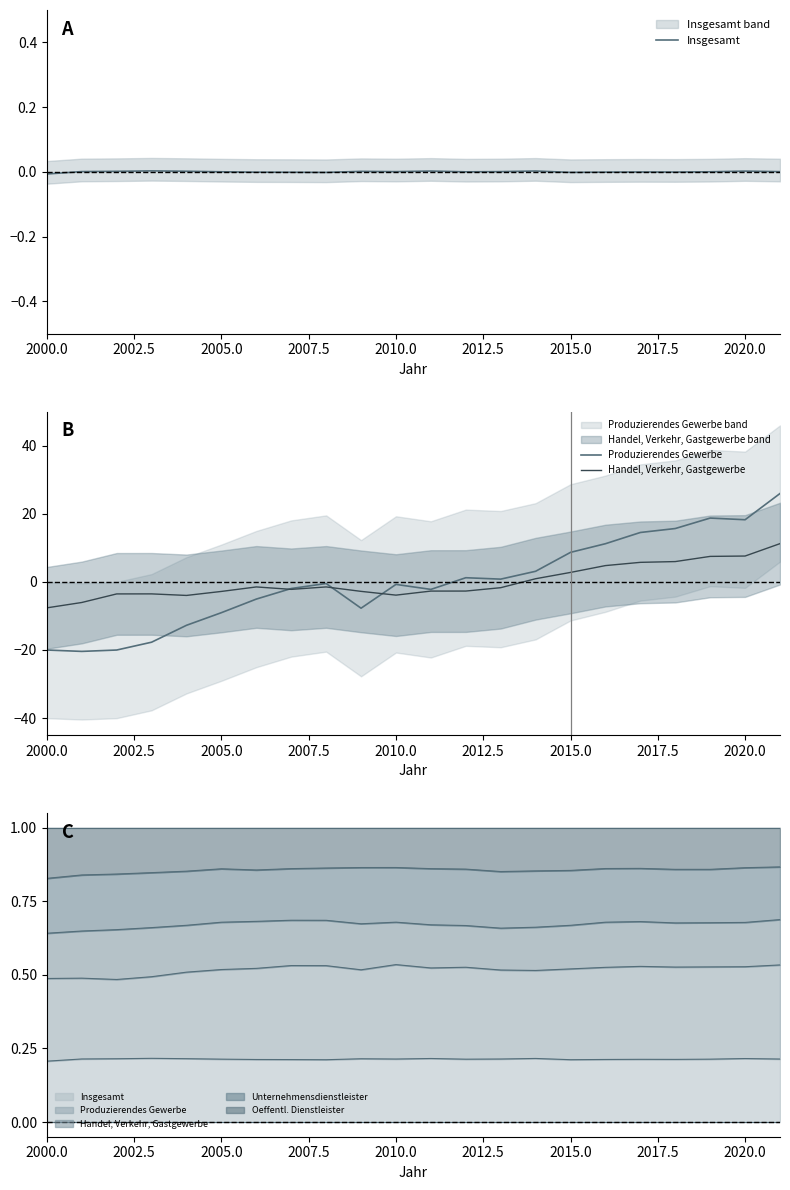

What is the difference between the second highest and second lowest values in the Produzierendes Gewerbe series?

38.7